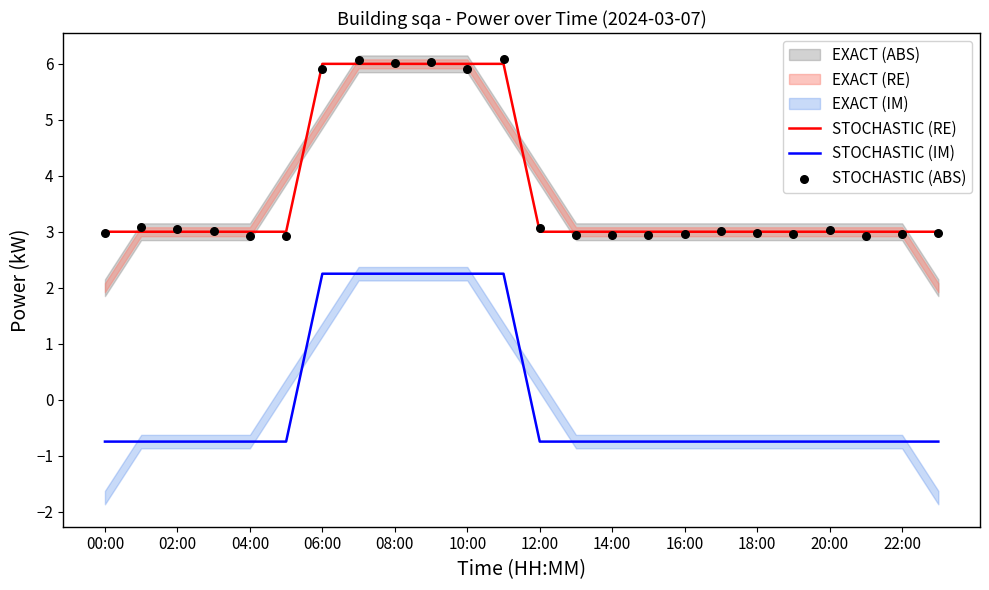

At which label does STOCHASTIC (IM) first exceed 0?

06:00